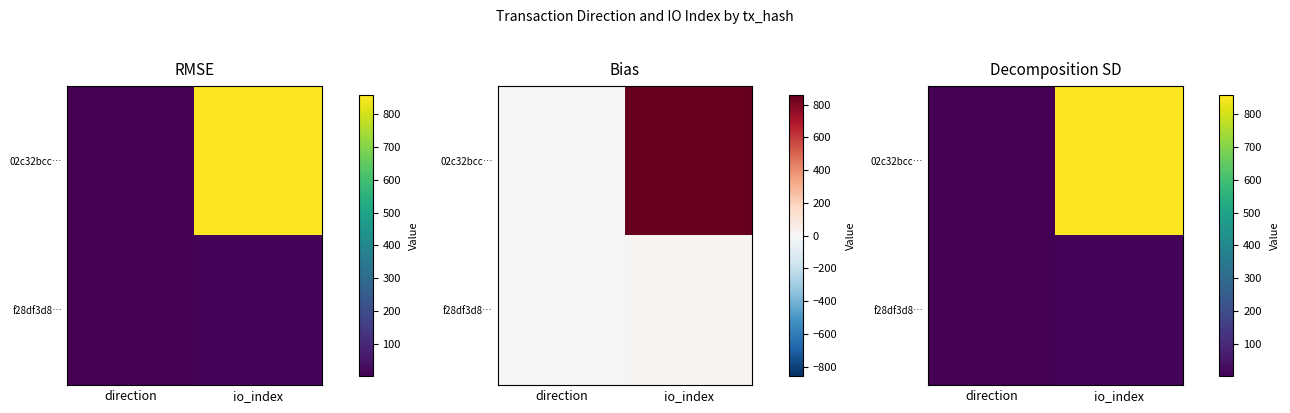

The f28df3d8… series shows 14 at io_index. True or false?

False